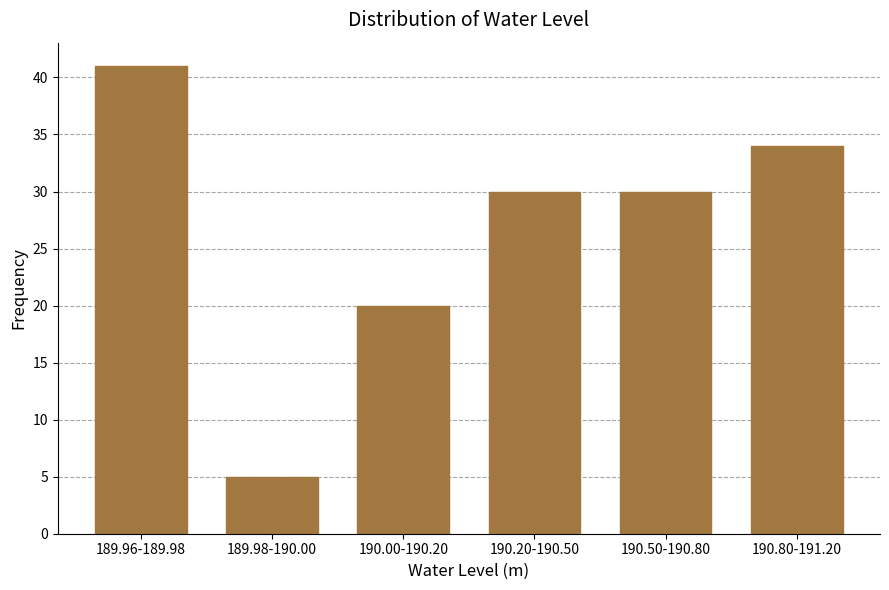

Reading left to right, transcribe all the data shown in this chart.

189.96-189.98=41	189.98-190.00=5	190.00-190.20=20	190.20-190.50=30	190.50-190.80=30	190.80-191.20=34